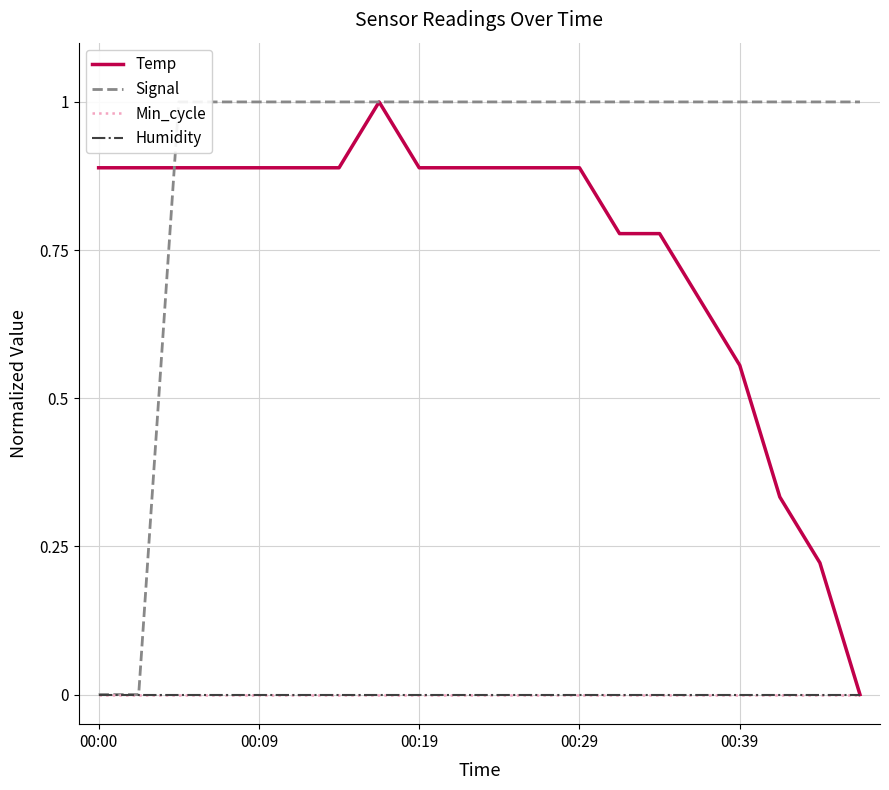

True or false: Min_cycle and Temp cross at least once.

False